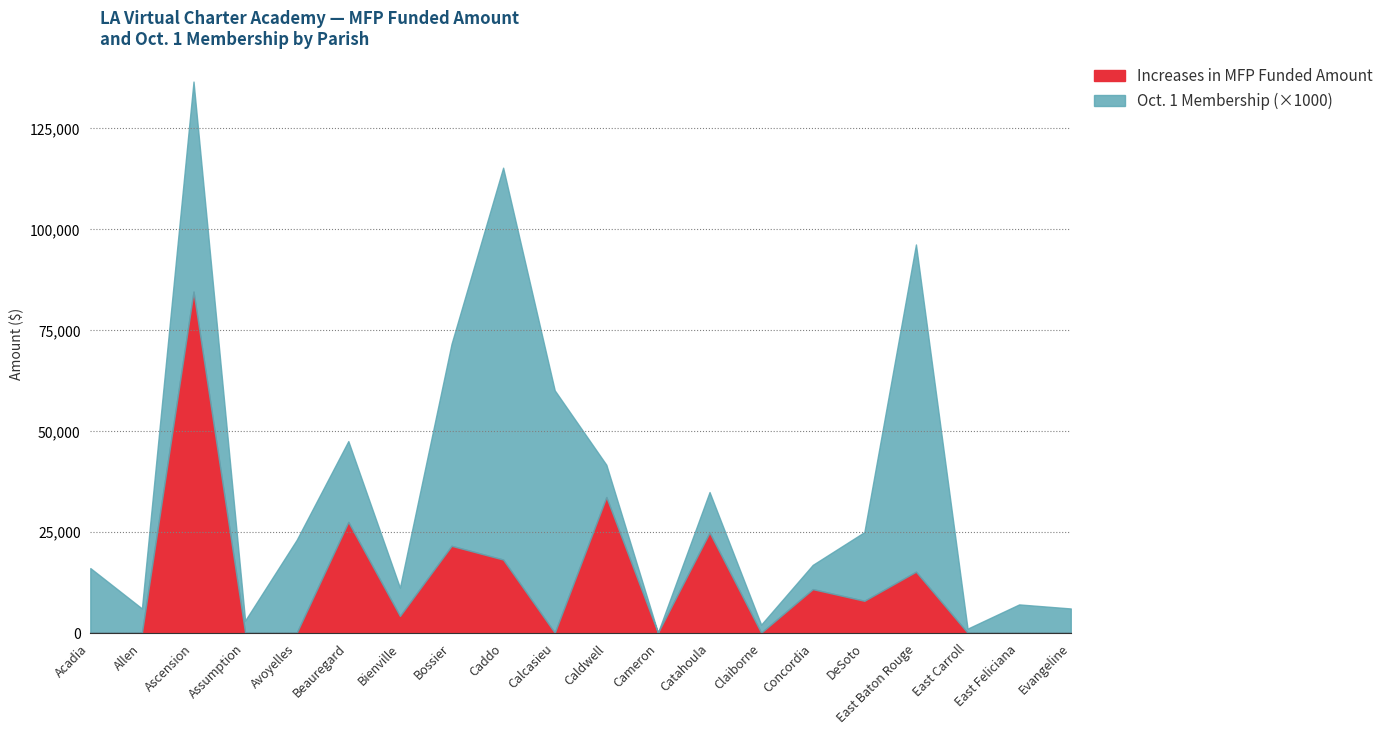

What is the label of the 17th point from the right?

Assumption